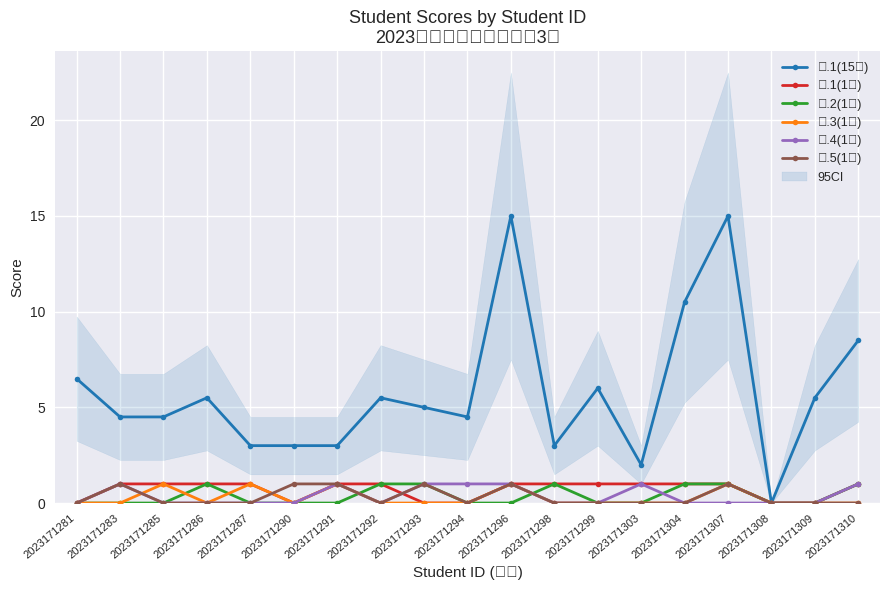

How many positive values does the 一.3(1分) series have?

5